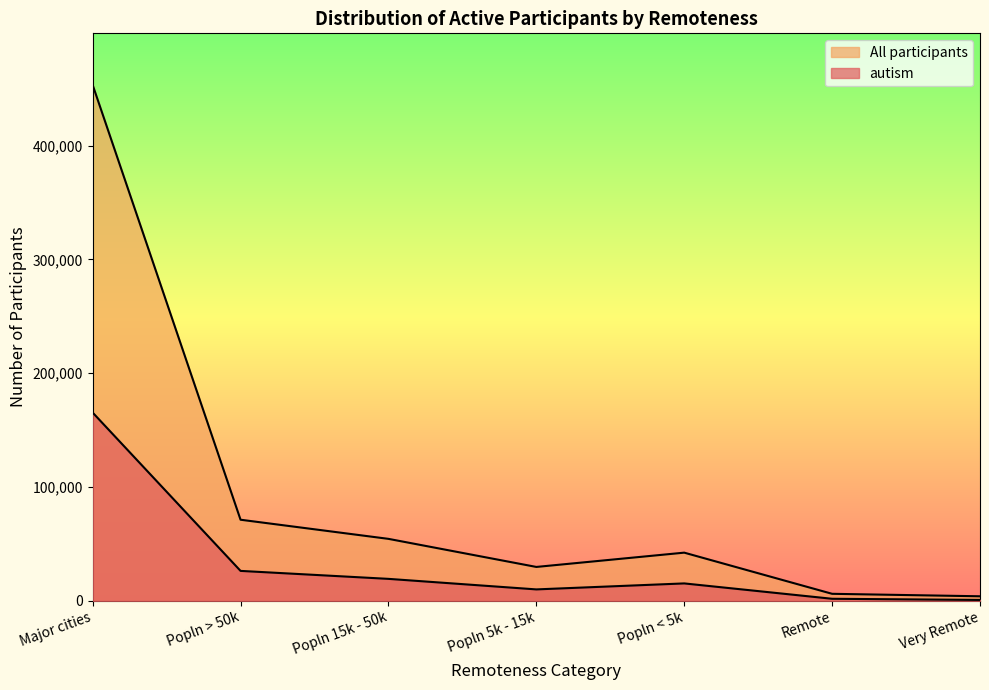

At how many categories does at least one series exceed 79302?

1